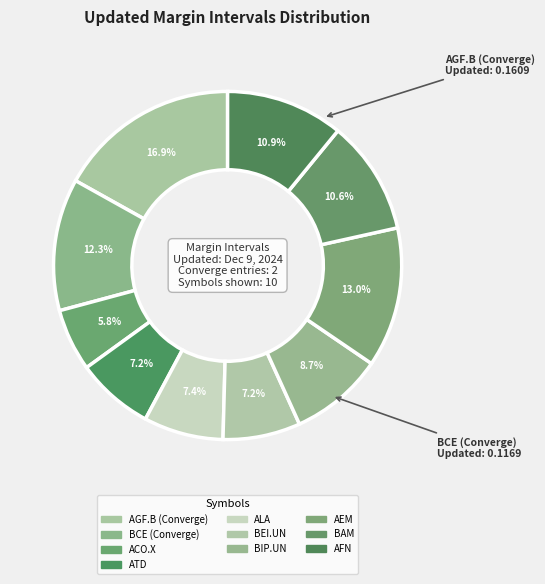

How many segments does this pie chart have?

10